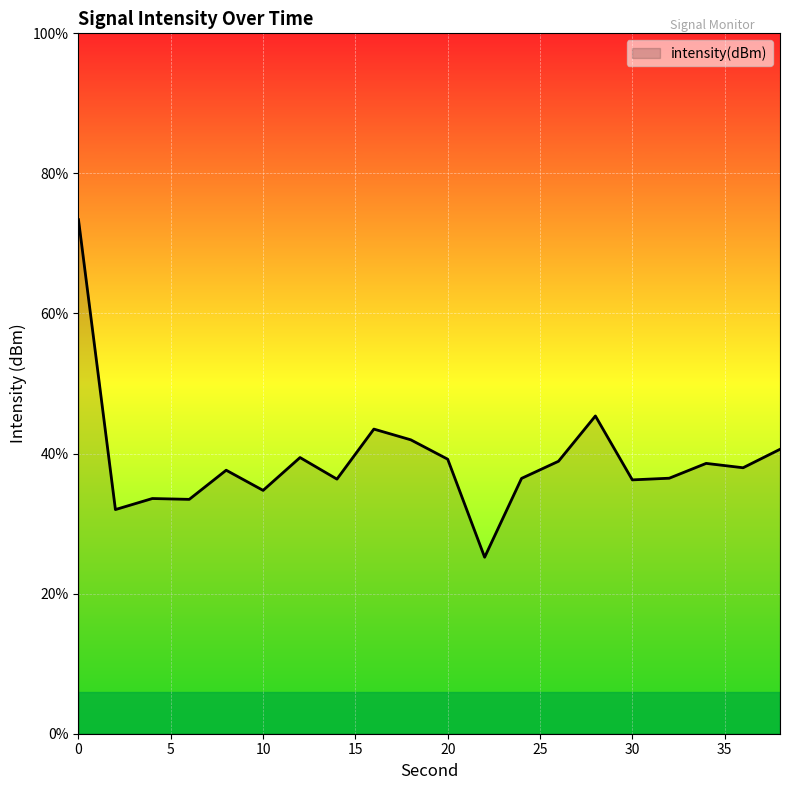

How many interior local valleys (lower than both neighbors) does the data have?

7